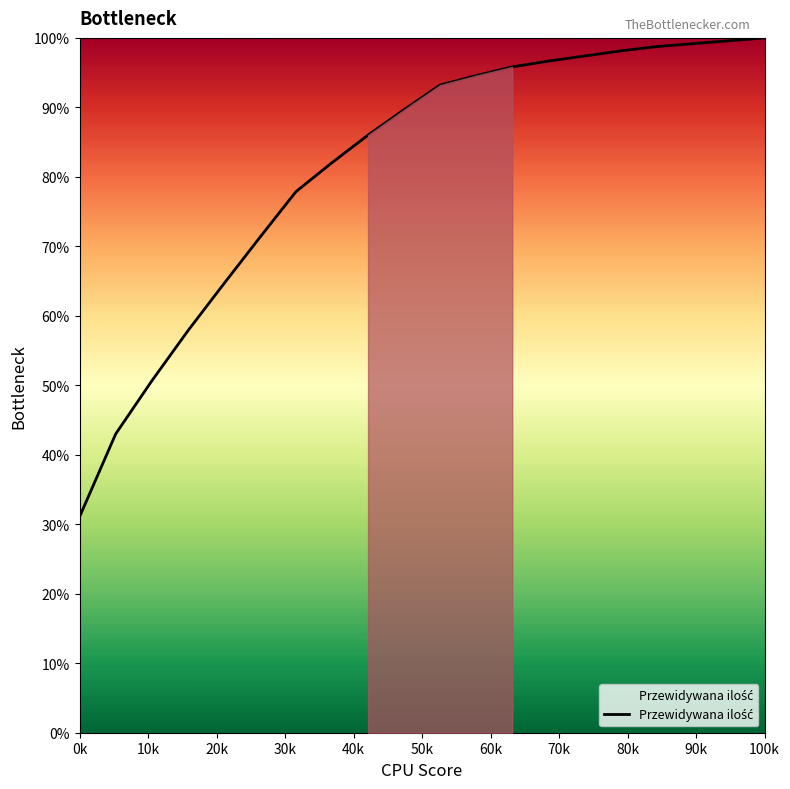

What is the average value?

81.4